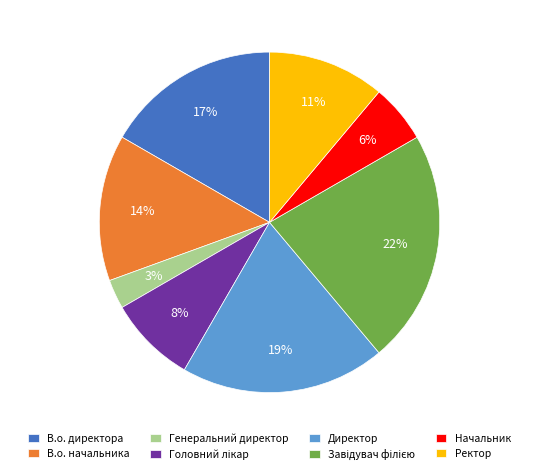

What is the smallest slice in the pie chart?

Генеральний директор